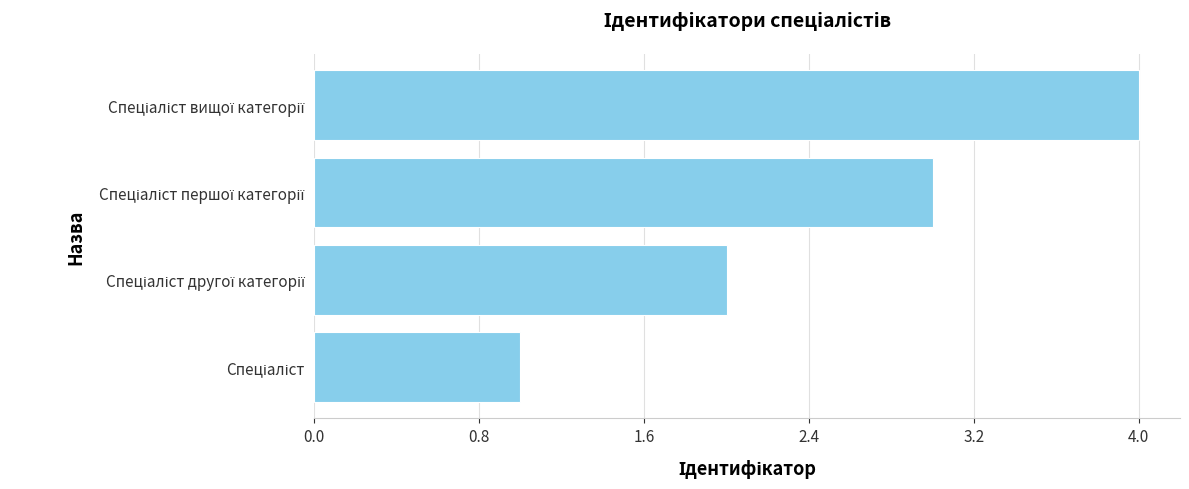

What is the greatest value displayed?

4